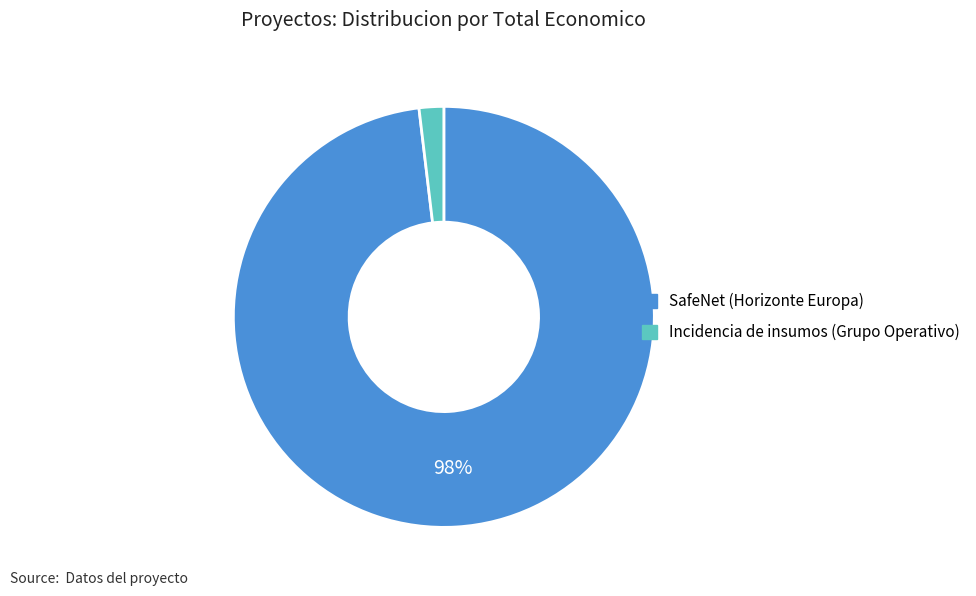

Combined, do SafeNet (Horizonte Europa) and Incidencia de insumos (Grupo Operativo) account for over 50%?

Yes